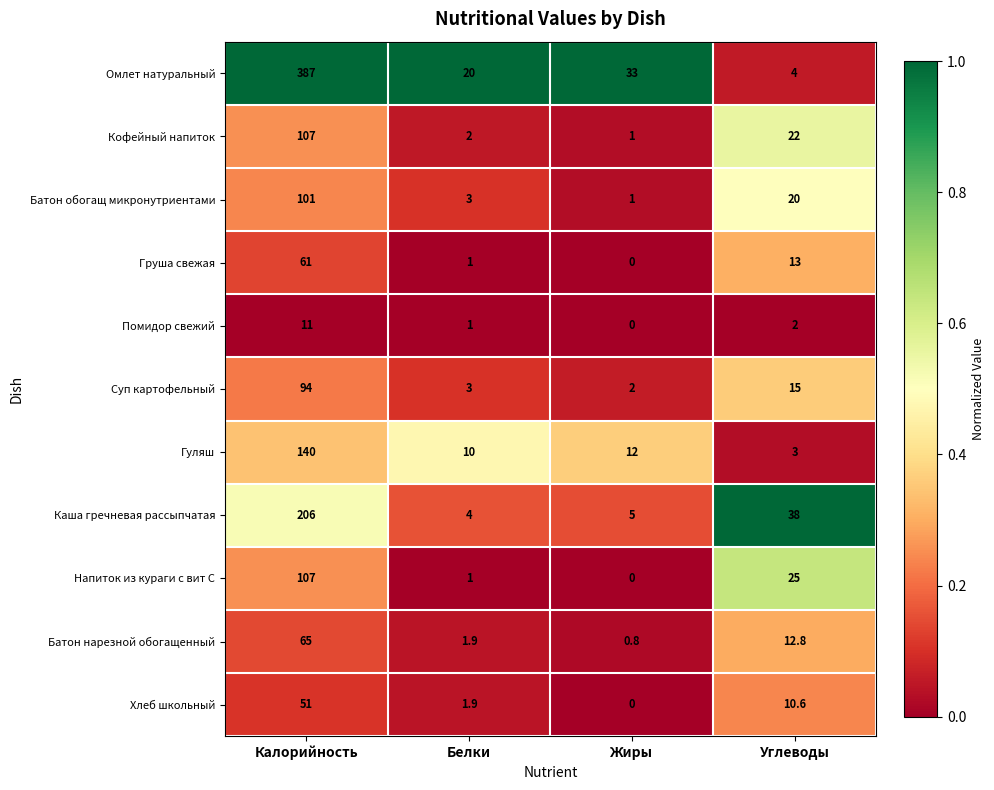

Rank the categories by Груша свежая value from lowest to highest.

Жиры, Белки, Углеводы, Калорийность